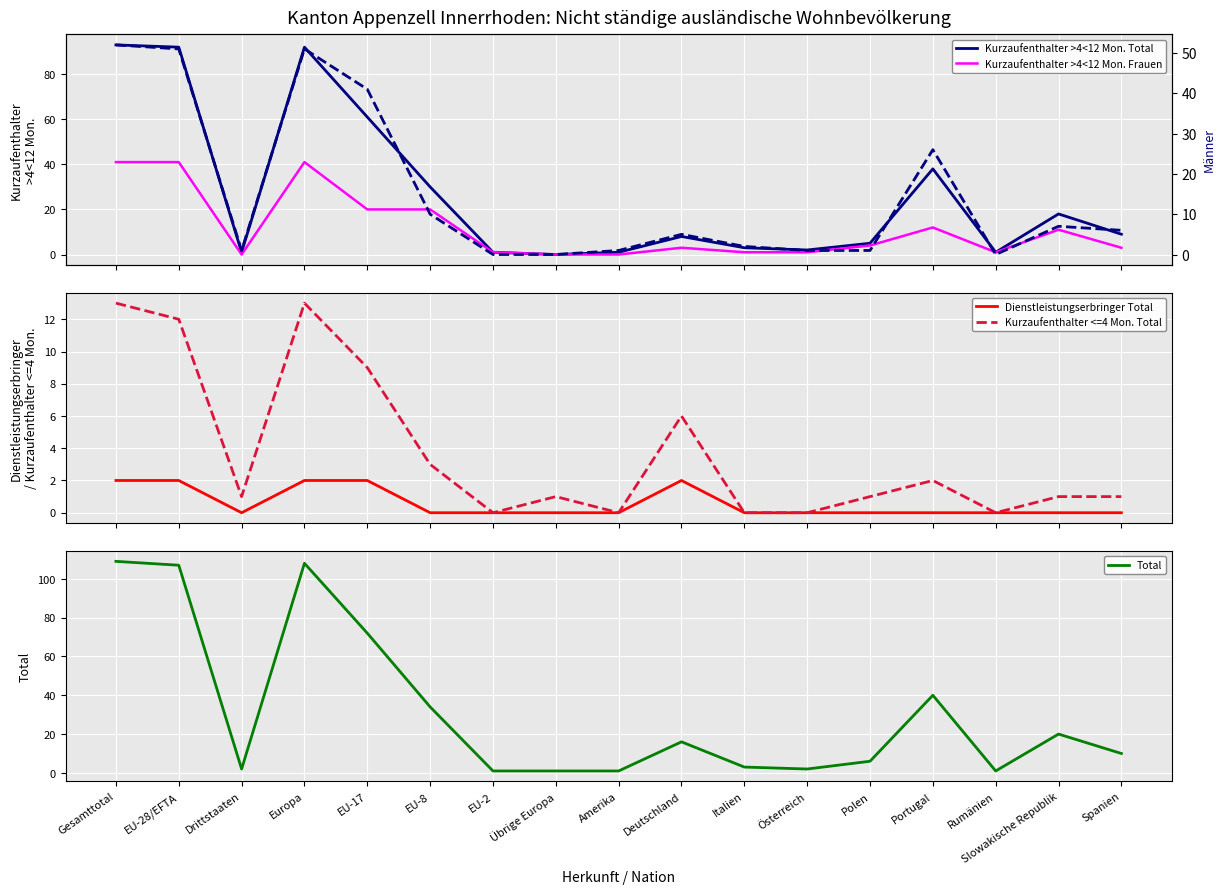

What is the difference between the maximum and minimum values in the Kurzaufenthalter >4<12 Mon. Frauen series?

41